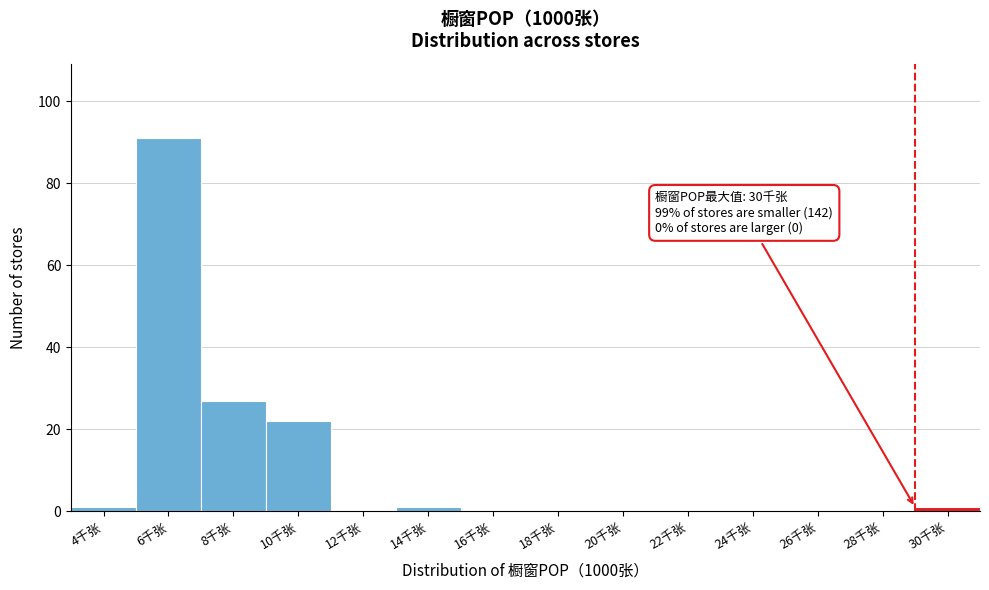

Reading left to right, list all the values displayed in this chart.

4千张=1	6千张=91	8千张=27	10千张=22	12千张=0	14千张=1	16千张=0	18千张=0	20千张=0	22千张=0	24千张=0	26千张=0	28千张=0	30千张=1